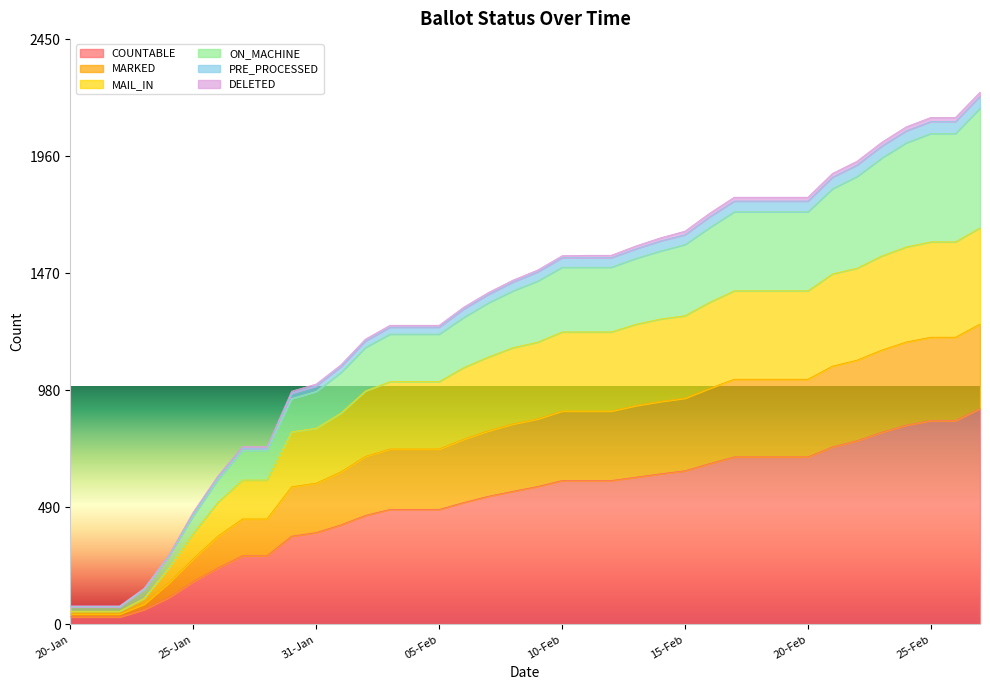

Is it true that COUNTABLE equals 481 at 05-Feb?

True